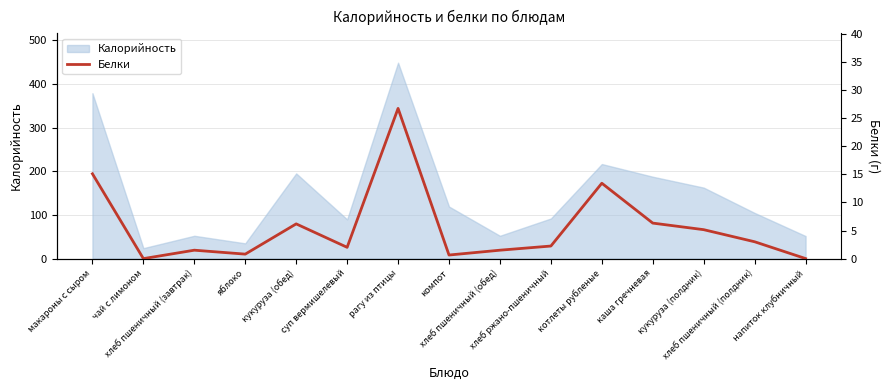

What is the label of the 5th point from the left?

кукуруза (обед)